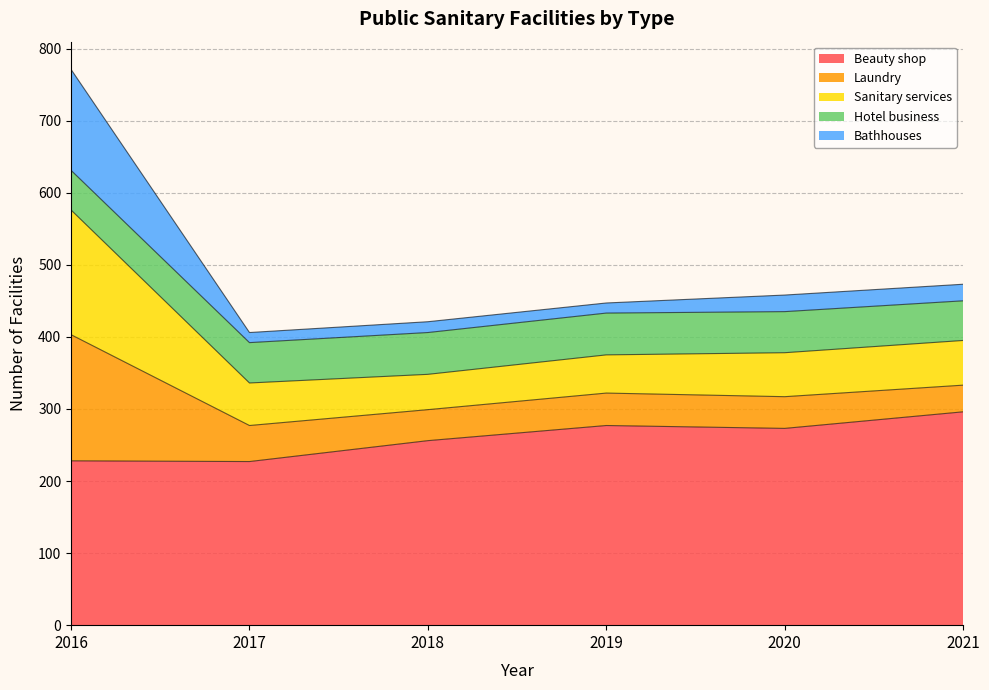

Which has a higher value, 2020 or 2017?

2020